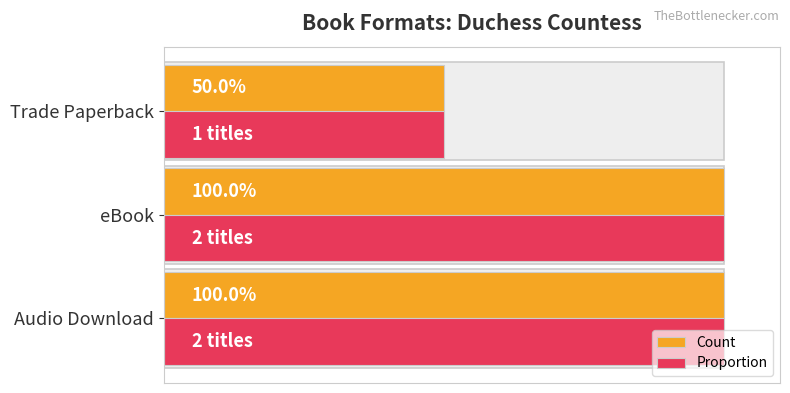

At Audio Download, list the series in order from largest to smallest.

Count, Proportion